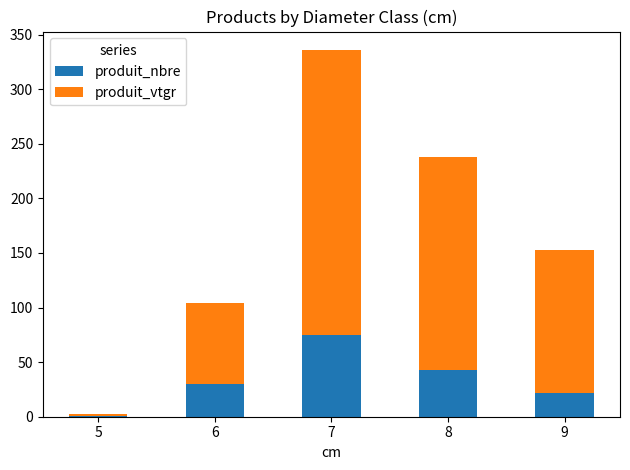

At which category is the sum across all series the highest?

7